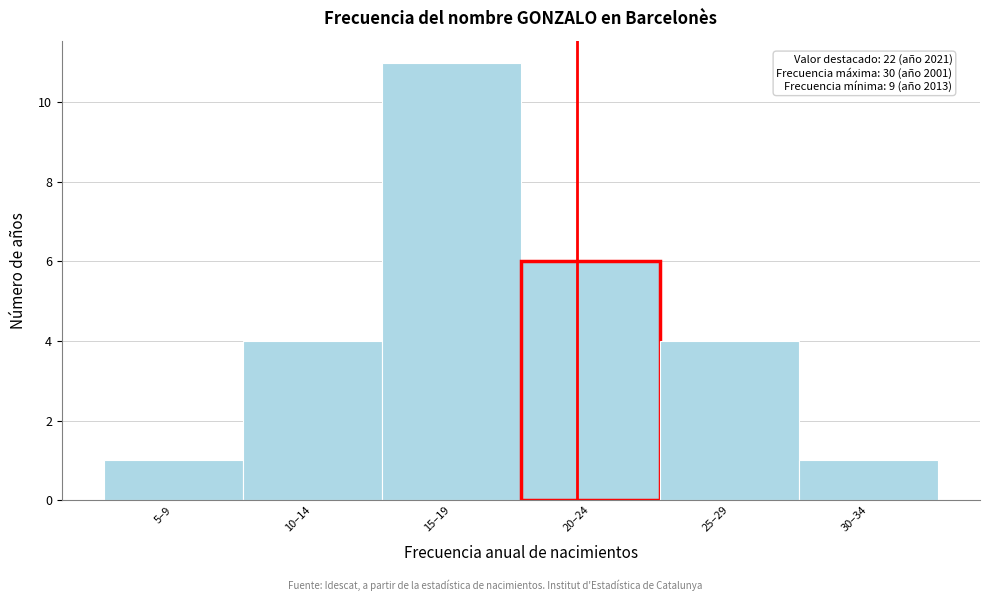

Reading right to left, extract all data points from this chart.

1	4	6	11	4	1